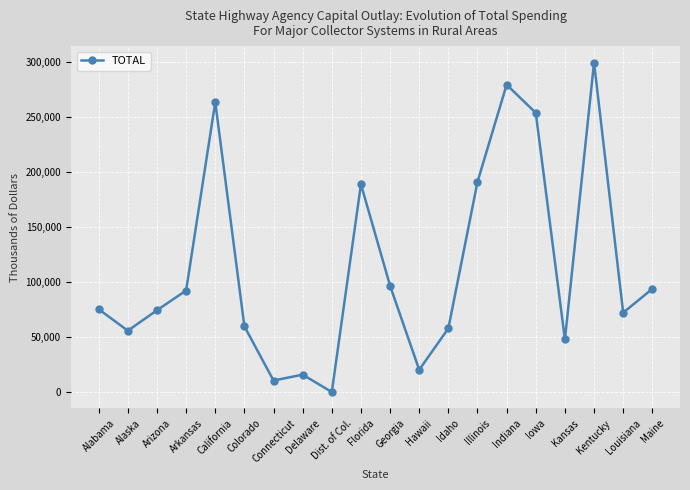

What is the label of the 2nd point from the right?

Louisiana